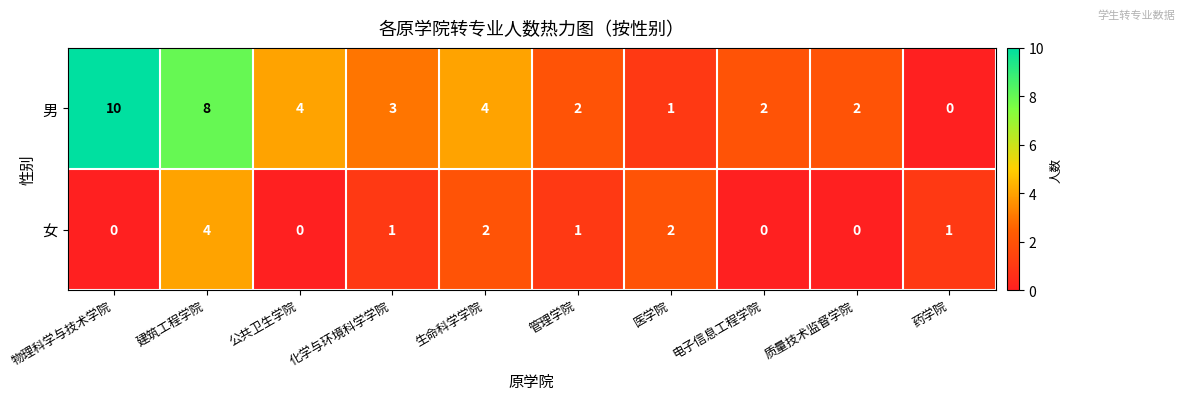

What is the difference between the highest and lowest values at 公共卫生学院?

4